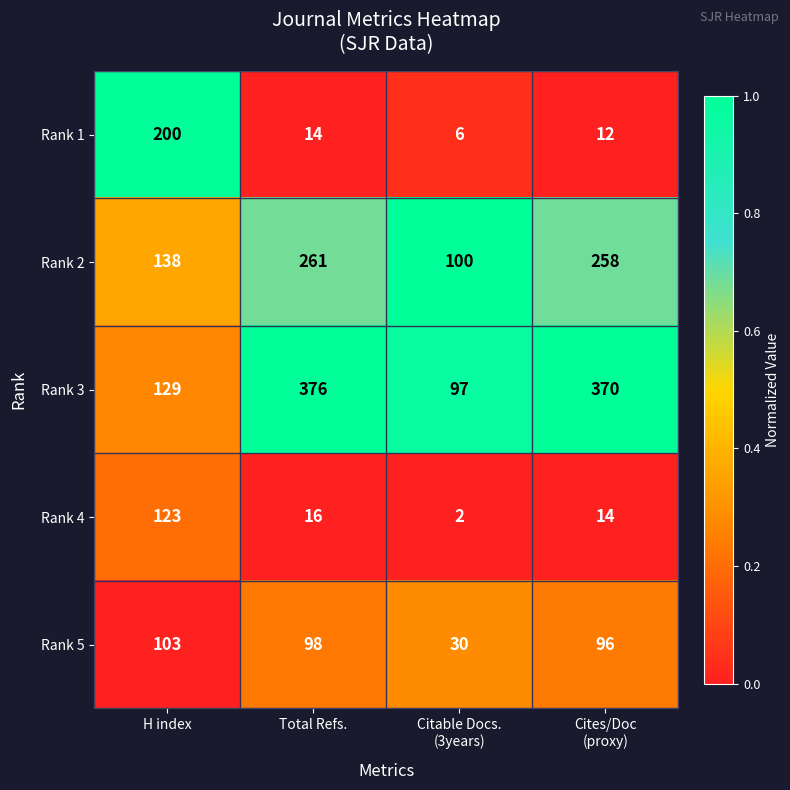

The value of Rank 1 at H index is 360. True or false?

False